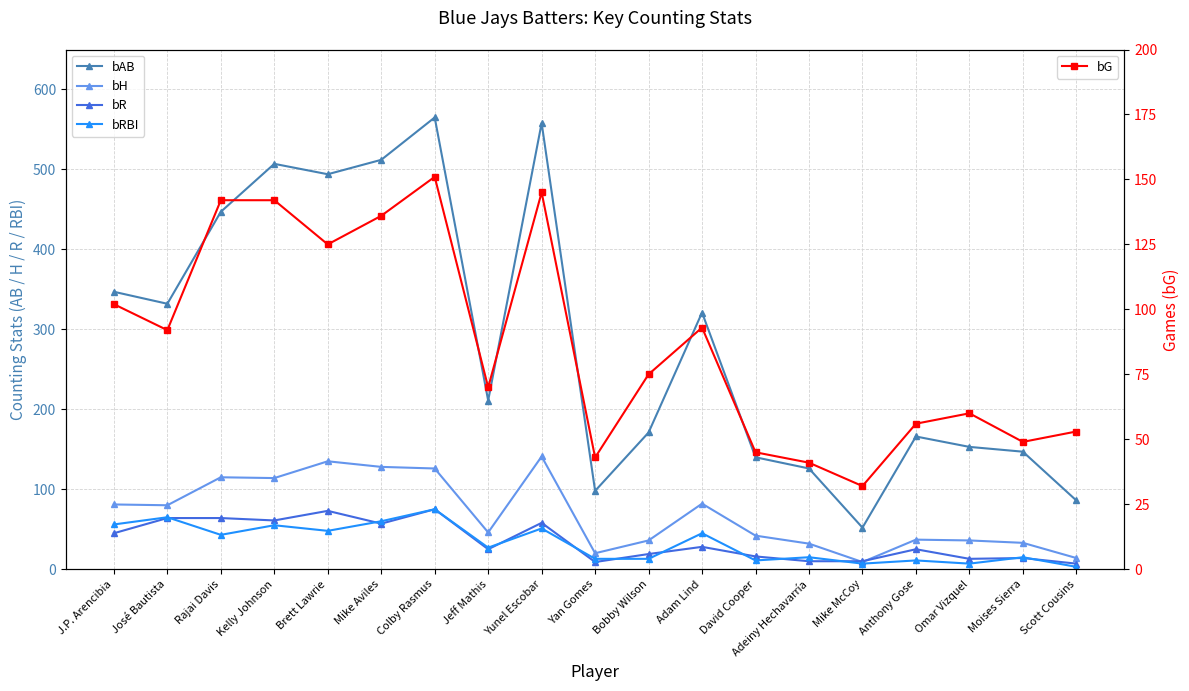

At which label does bRBI reach its peak?

Colby Rasmus